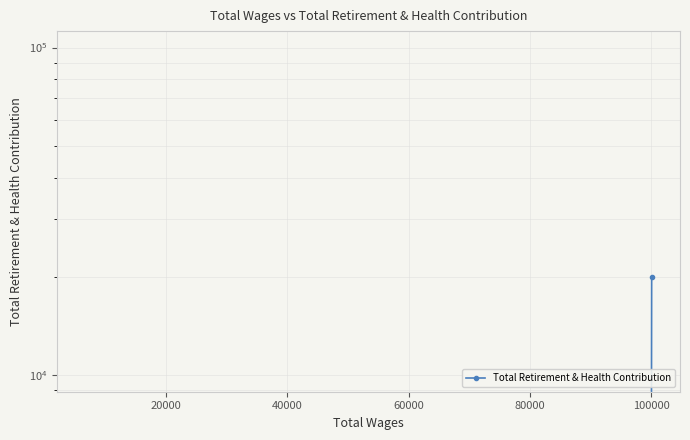

The value at 0 is 27841.2. True or false?

False